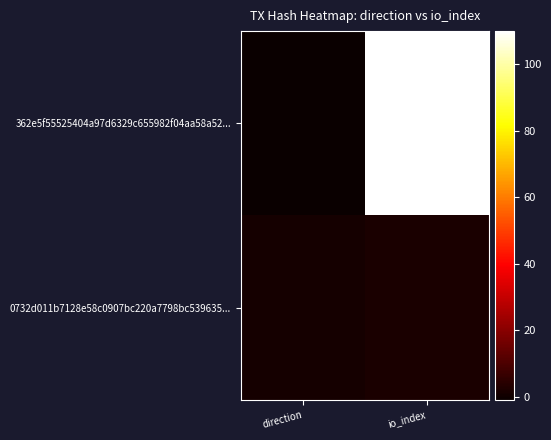

Reading left to right, what are all the values shown in this chart?

362e5f55525404a97d6329c655982f04aa58a52...: direction=-1	io_index=110
0732d011b7128e58c0907bc220a7798bc539635...: direction=1	io_index=2